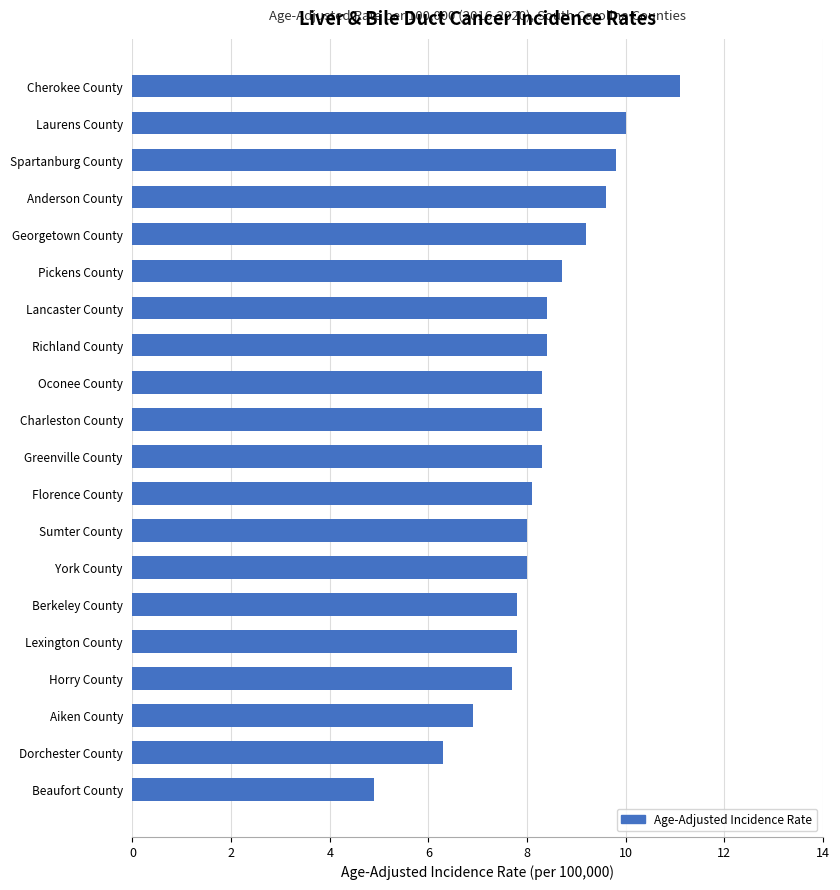

What is the change in value from Oconee County to Cherokee County?

+2.8